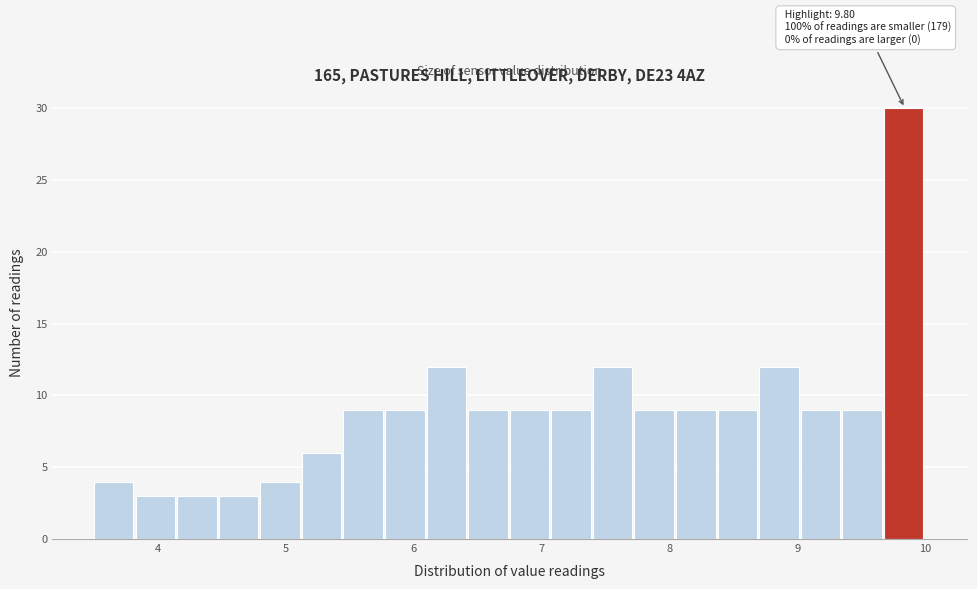

Around what value on the x-axis is the tallest bar? Give the approximate position of its centre, as read against the axis.

9.8